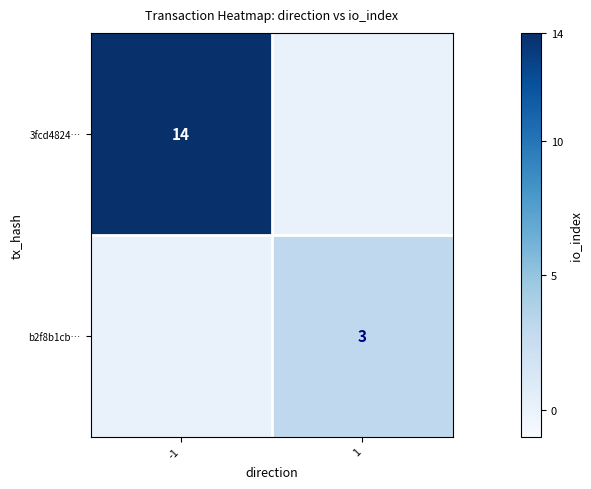

The value of 3fcd4824… at -1 is 14. True or false?

True